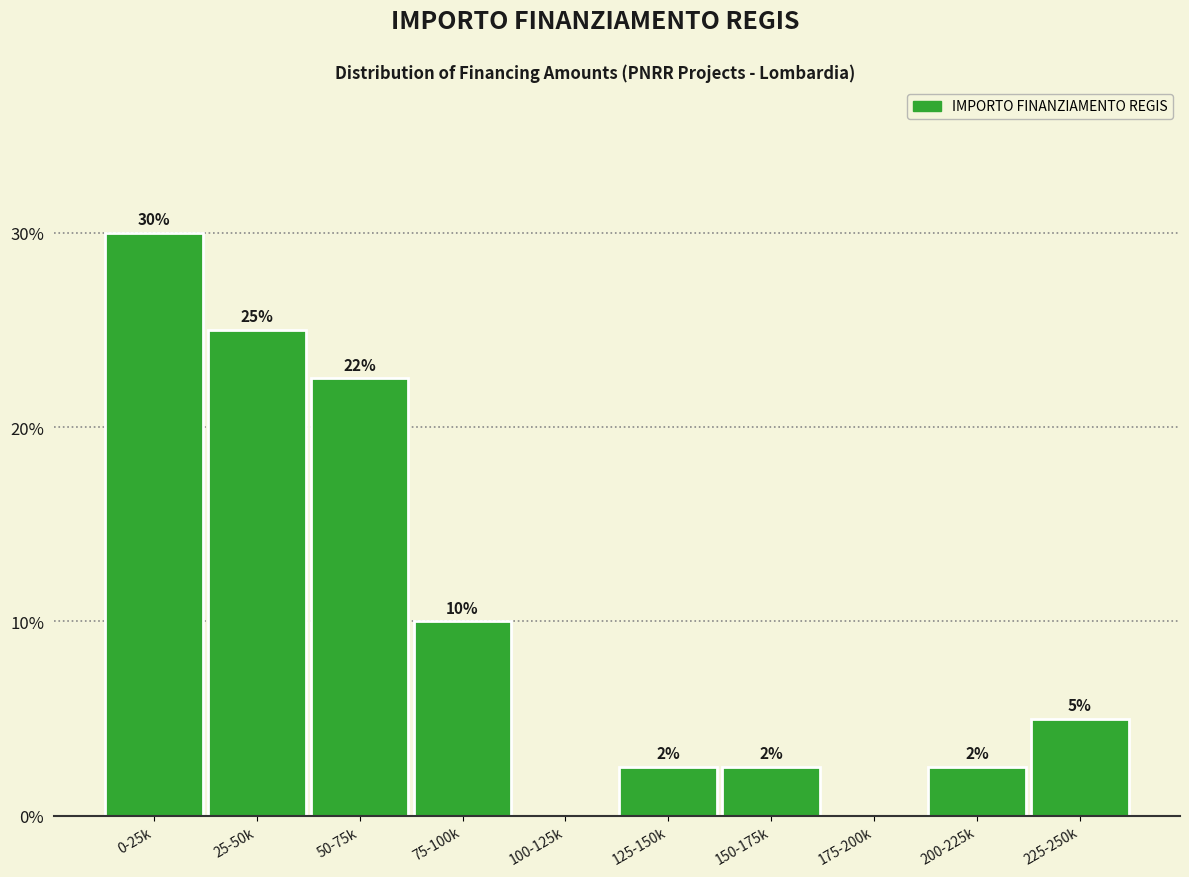

What is the change in value from 50-75k to 125-150k?

-20.0